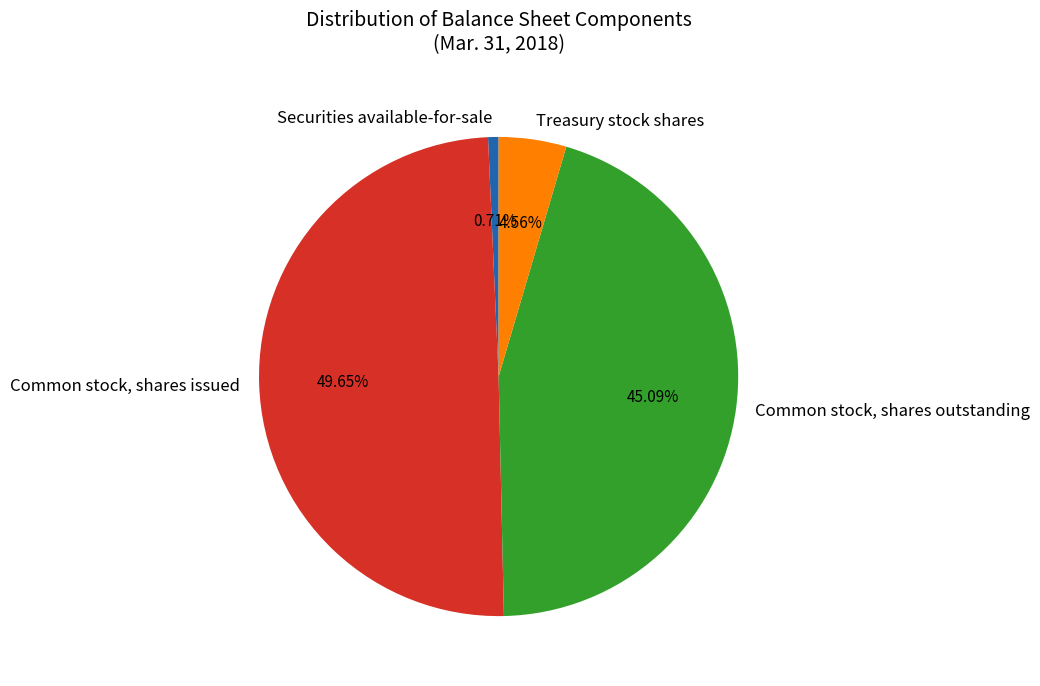

To the nearest percent, what portion does Treasury stock shares represent?

5%